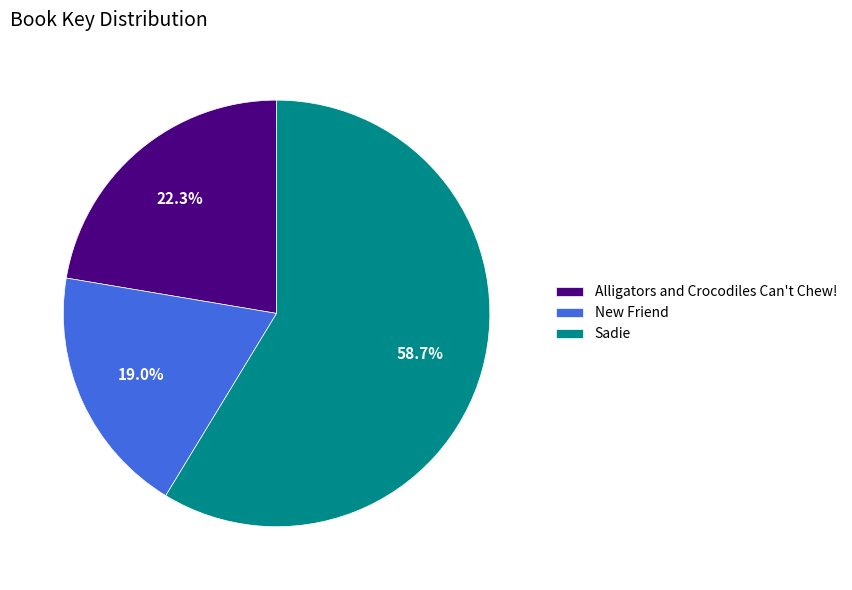

What is the smallest slice in the pie chart?

New Friend